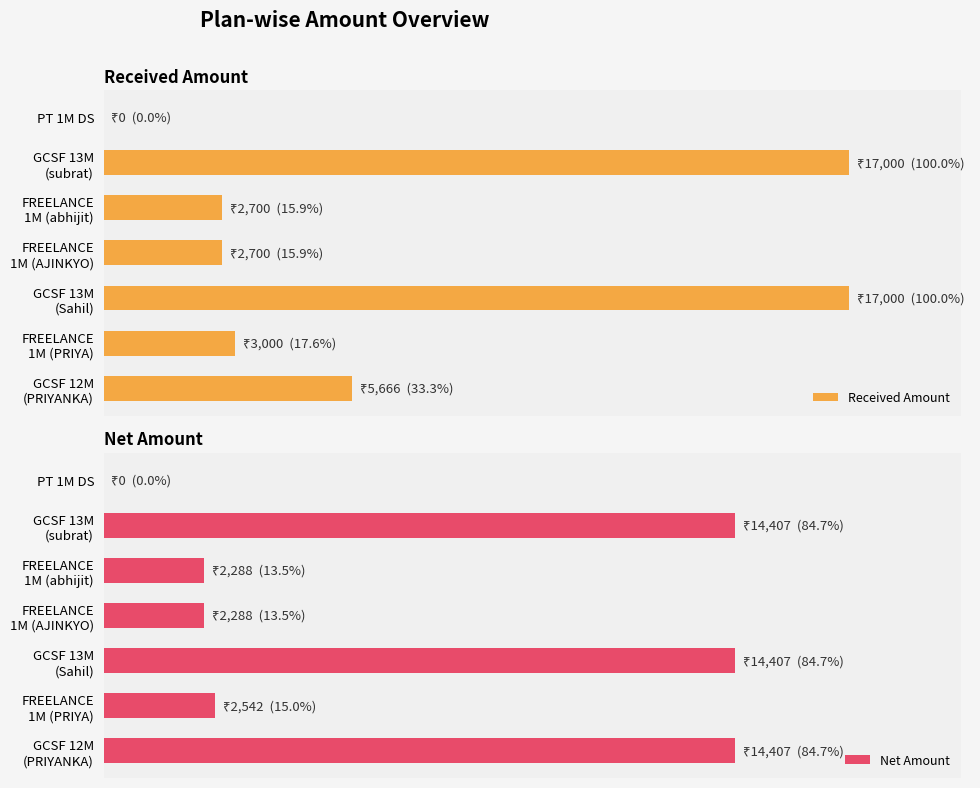

True or false: Net Amount has a value of 13.5 at FREELANCE 1M (AJINKYO).

True